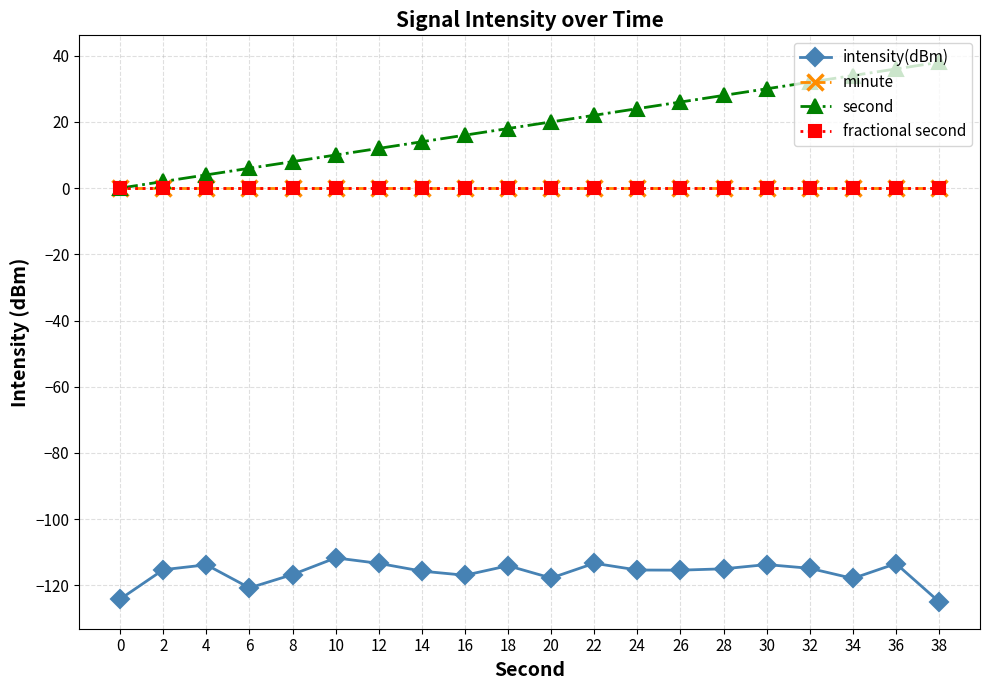

List the labels in order of intensity(dBm) value, smallest first.

38, 0, 6, 34, 20, 16, 8, 14, 26, 24, 2, 28, 32, 18, 4, 30, 36, 12, 22, 10